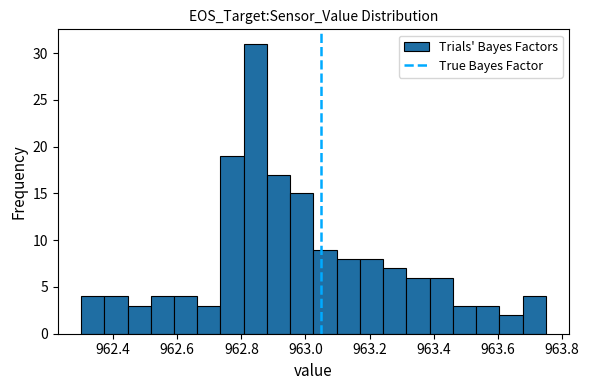

Around what value on the x-axis is the tallest bar? Give the approximate position of its centre, as read against the axis.

962.84